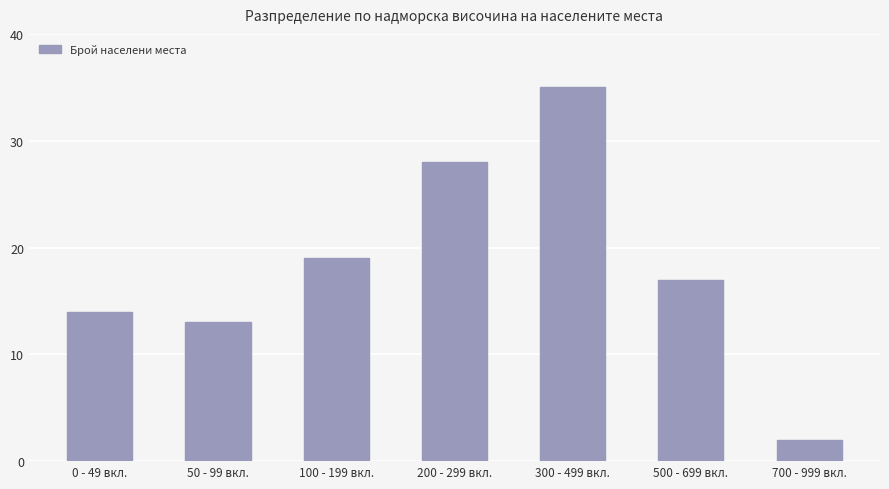

What is the label of the 7th bar from the left?

700 - 999 вкл.